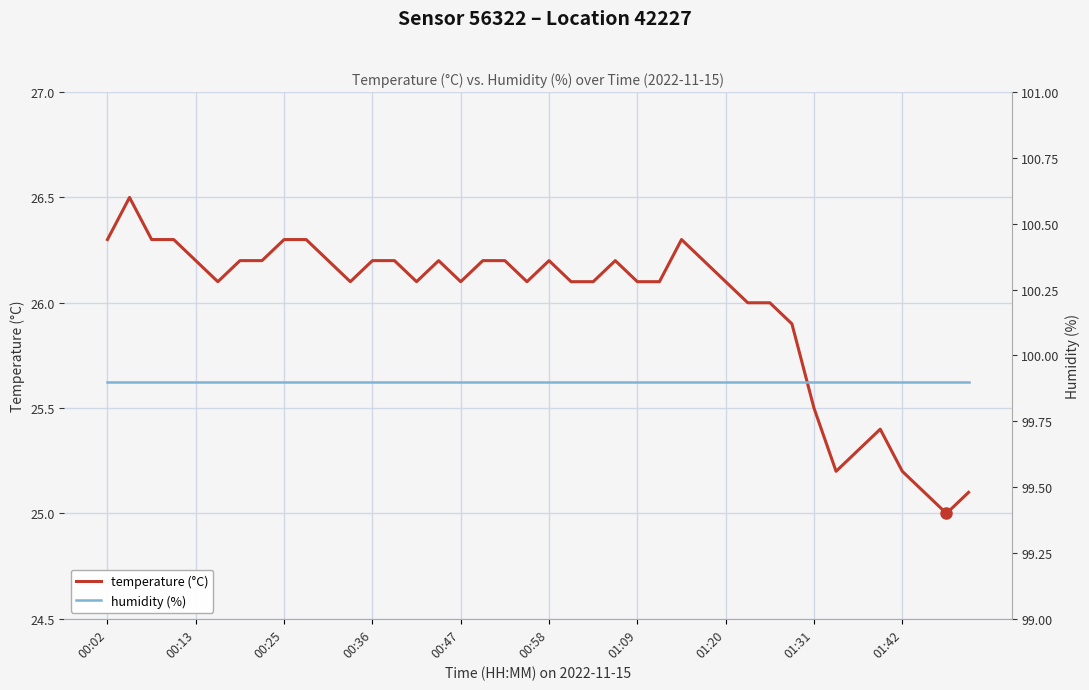

What is the minimum value for humidity?

99.9